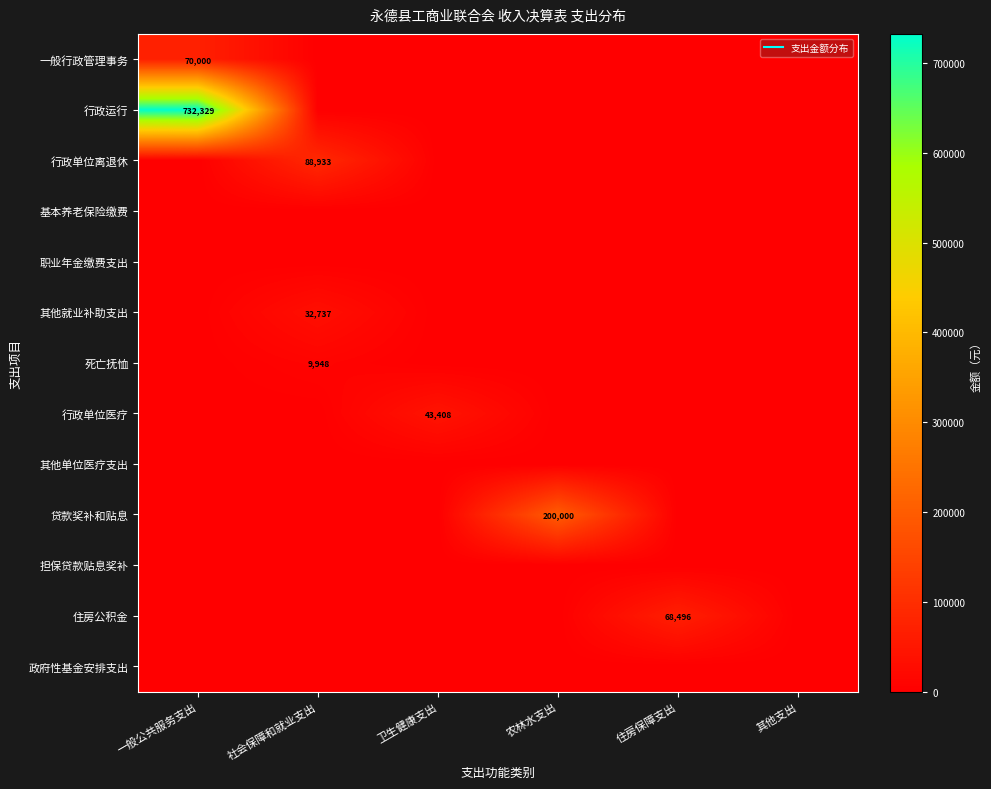

What is the total value across all series at 住房保障支出?

68496.0